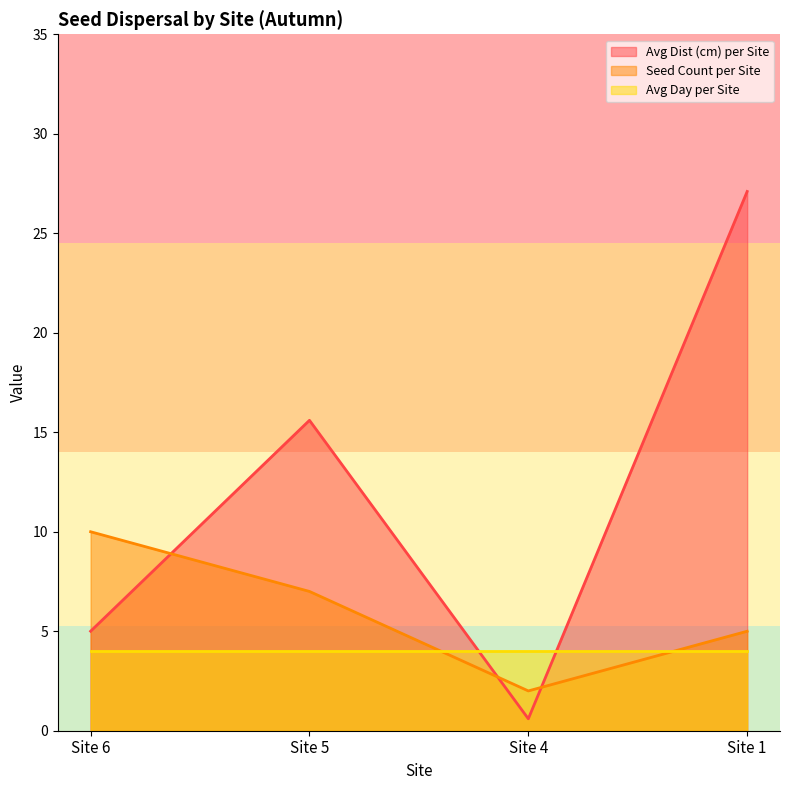

What is the smallest value displayed?

0.6